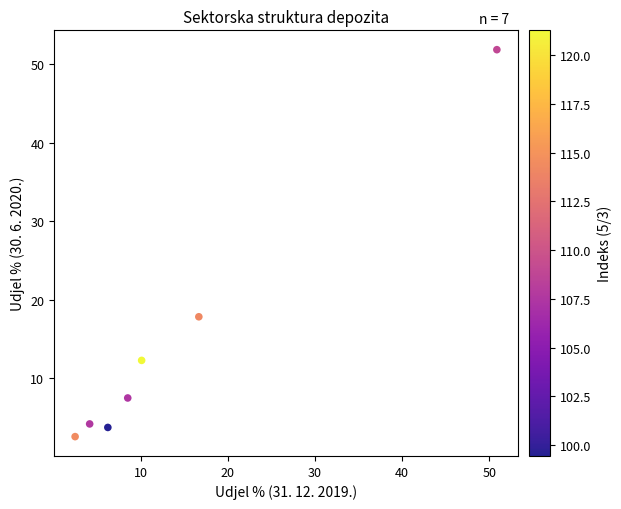

What Y value in the scatter plot is closest to 27?

17.8